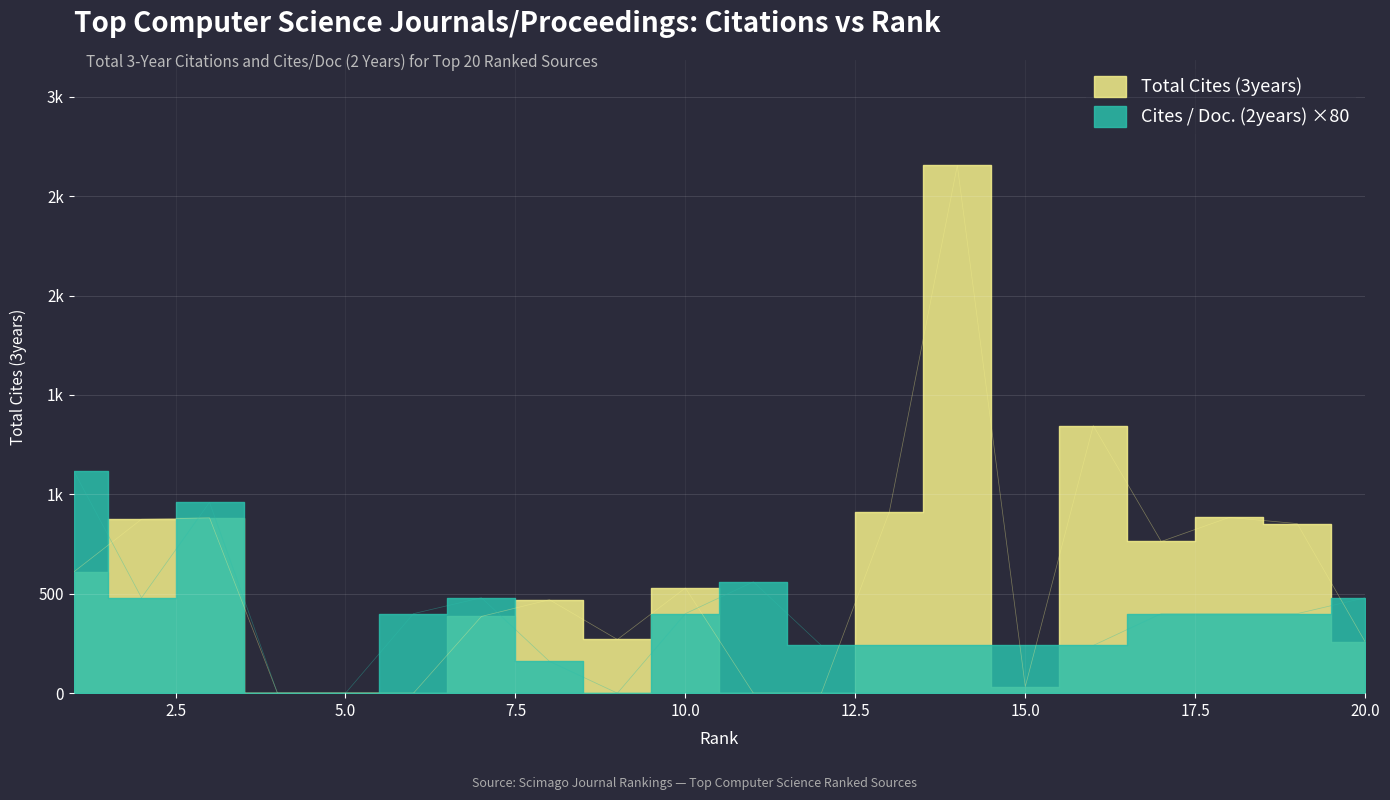

Which category has the highest value in the Cites / Doc. (2years) series?

1